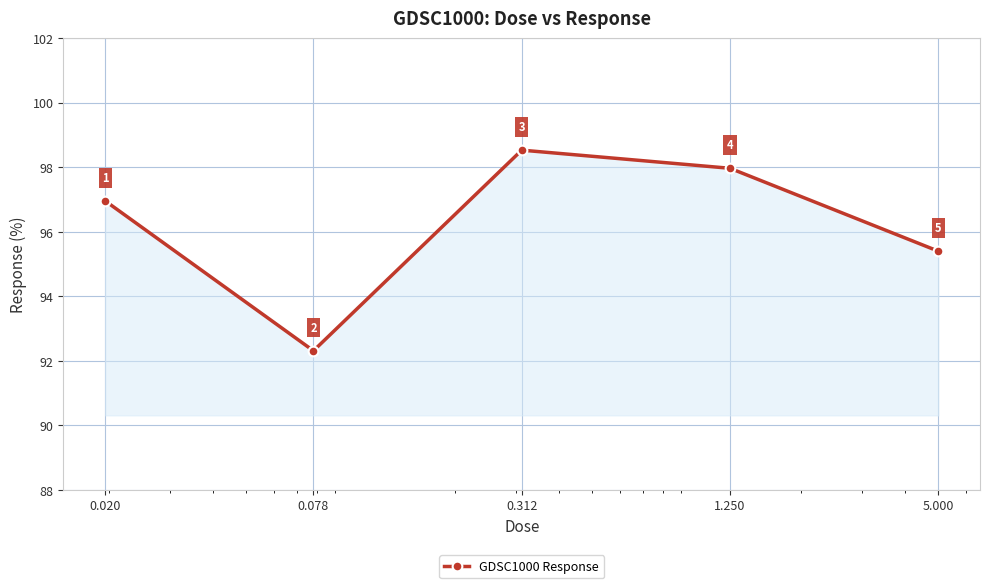

What is the greatest value displayed?

98.5